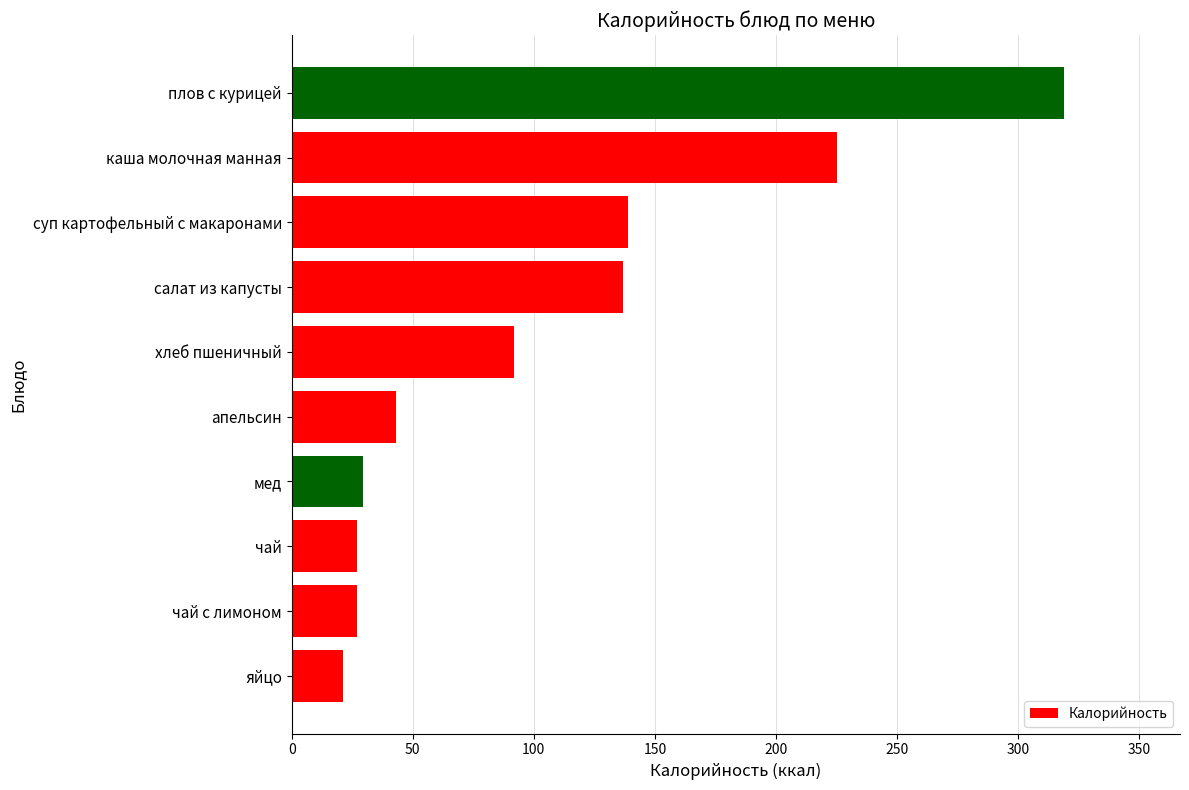

Which label corresponds to the largest value in the chart?

плов с курицей